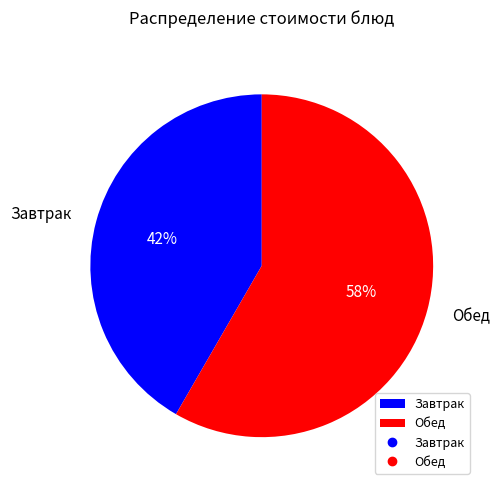

What percentage is the Завтрак slice, to the nearest percent?

42%